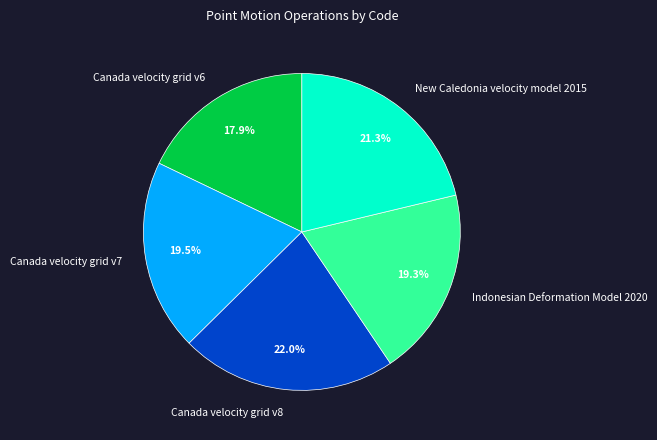

Combined, what portion of the pie is Canada velocity grid v7 and New Caledonia velocity model 2015?

40.8%